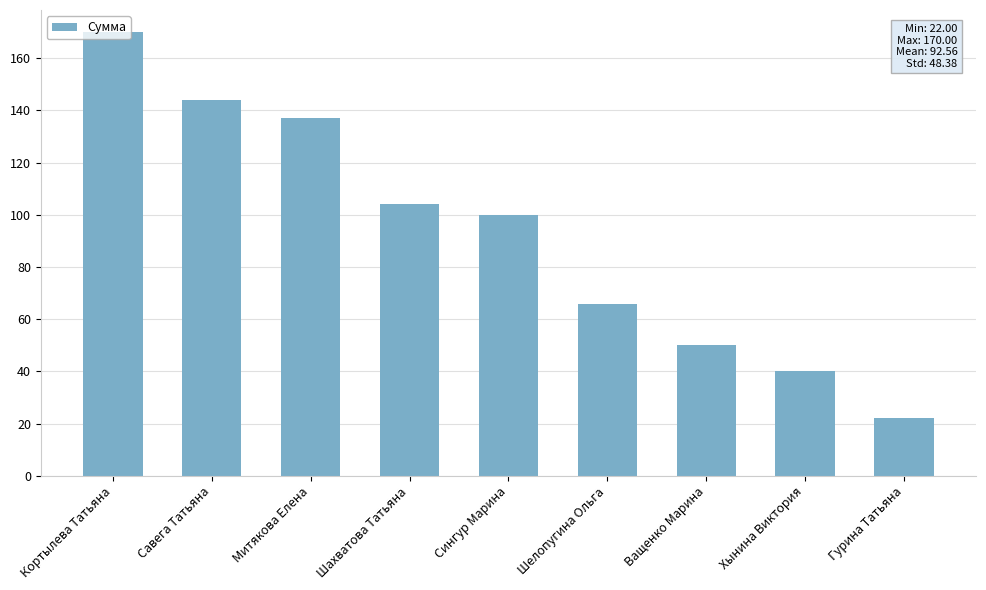

Which category has the highest value across all series?

Кортылева Татьяна